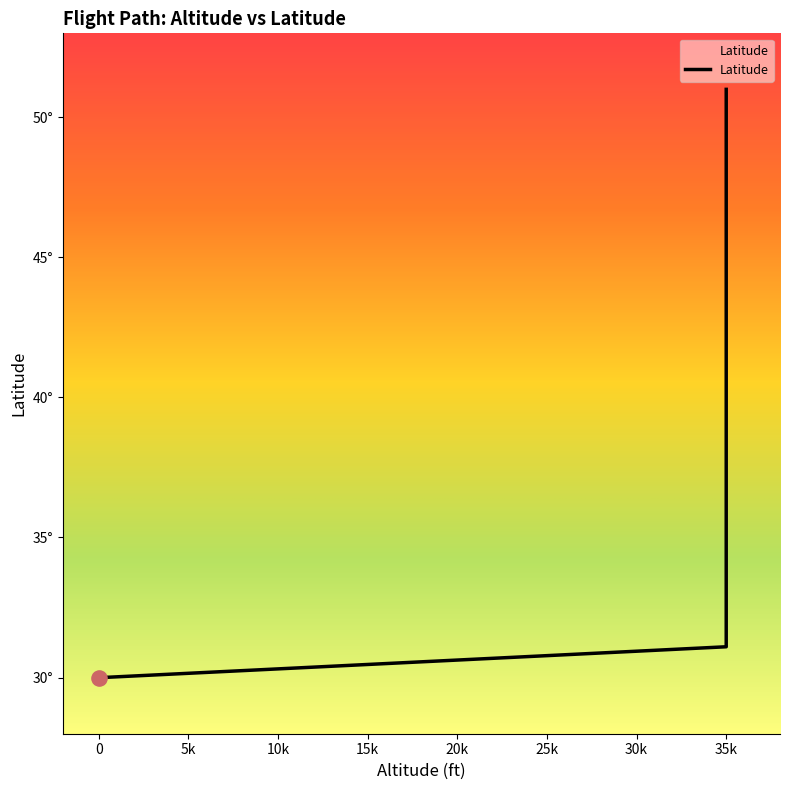

What is the change in value from 19 to 28?

+1.5